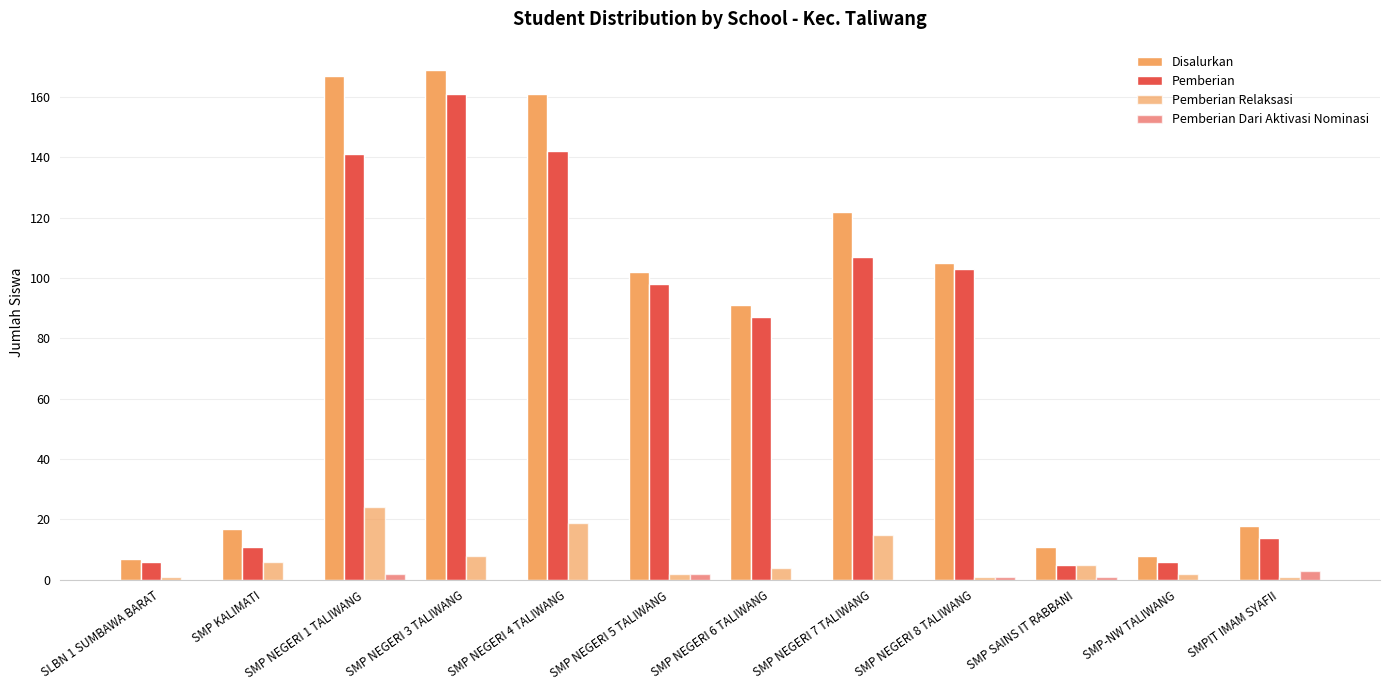

Does the chart contain stacked bars?

No